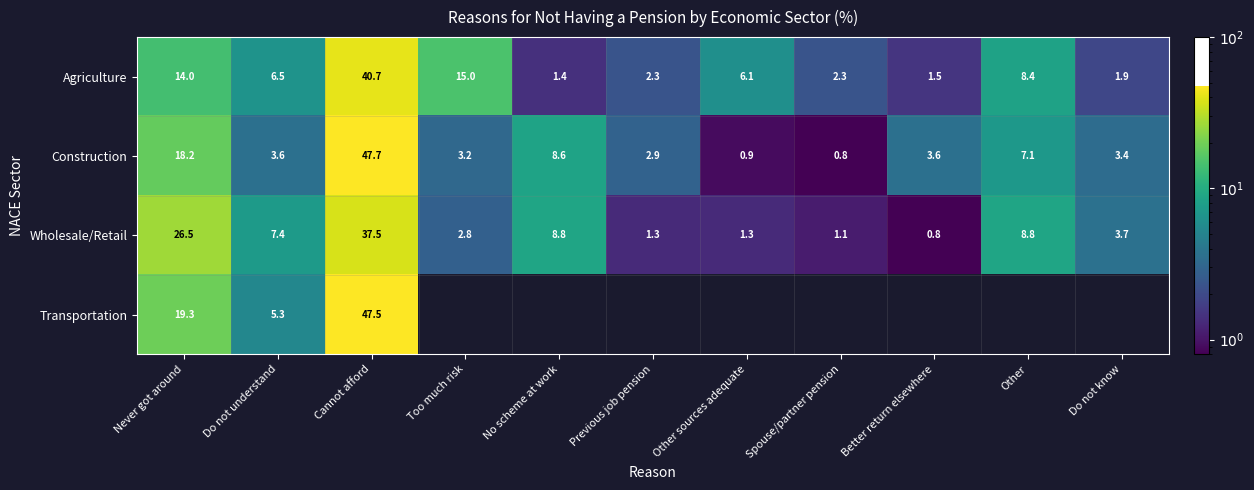

What is the minimum value for Construction?

0.8